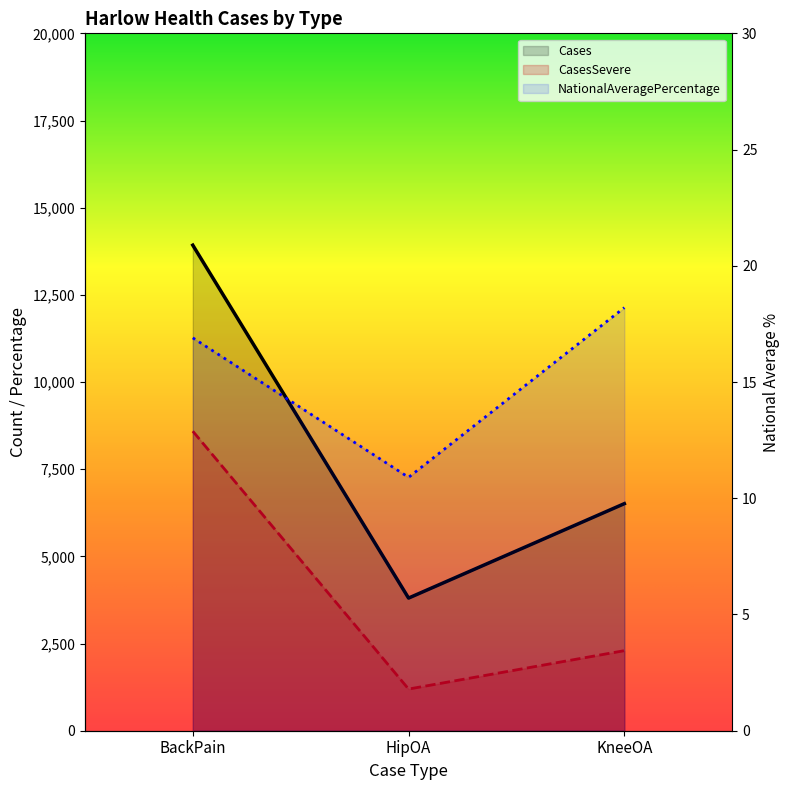

What are all the series names shown in the legend?

Cases, CasesSevere, NationalAveragePercentage